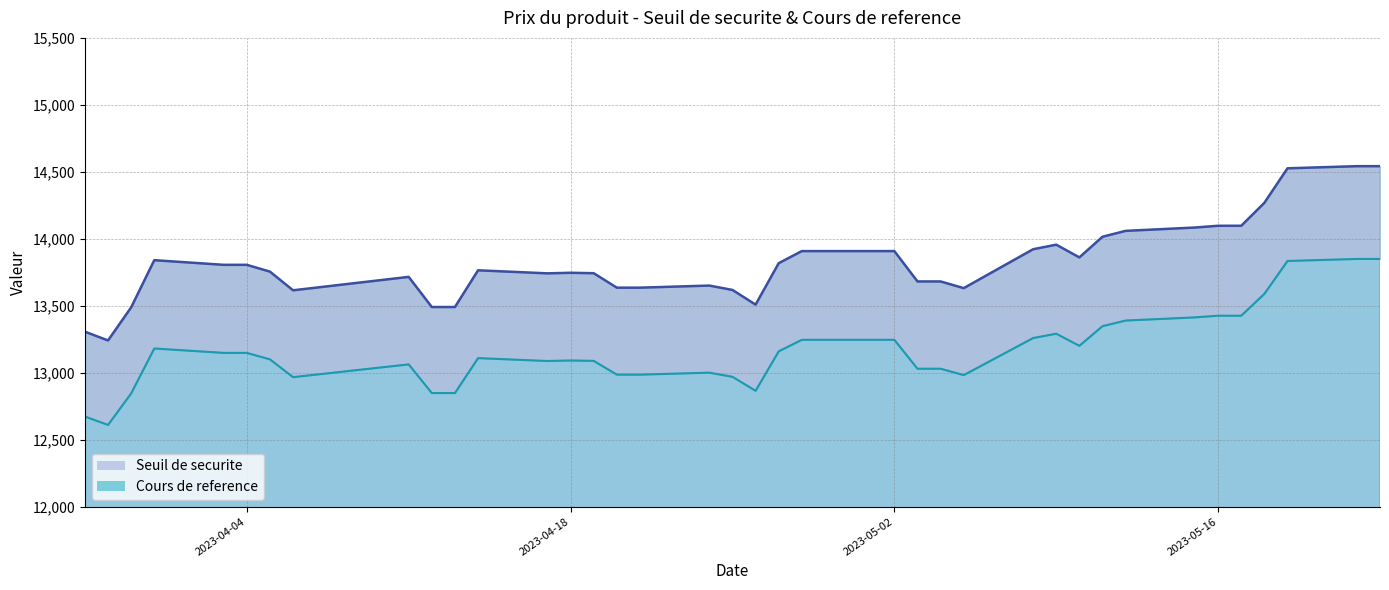

True or false: Cours de reference and Seuil de securite cross at least once.

False